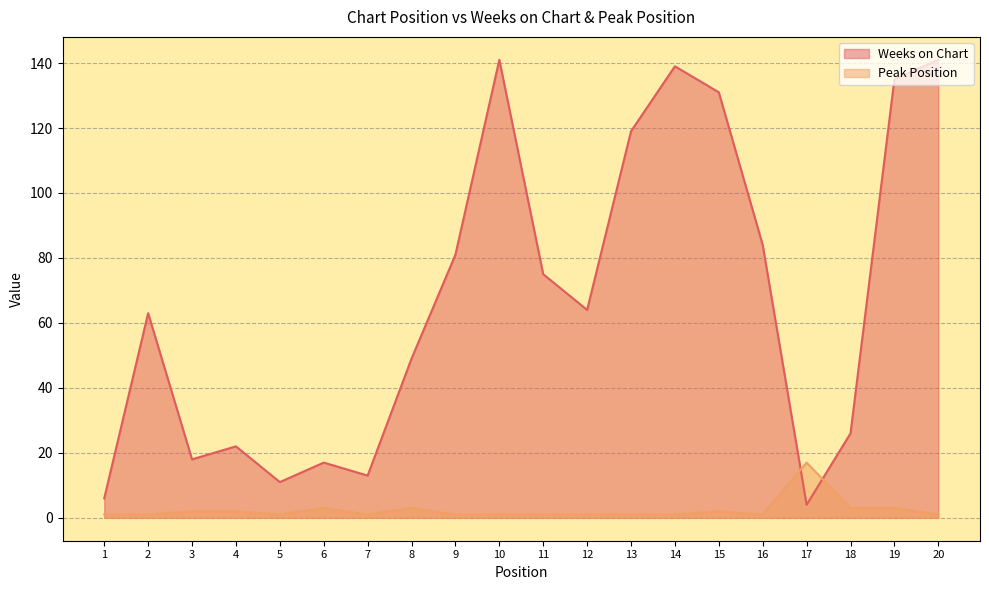

What is the difference between the Weeks on Chart values at 17 and 13?

115